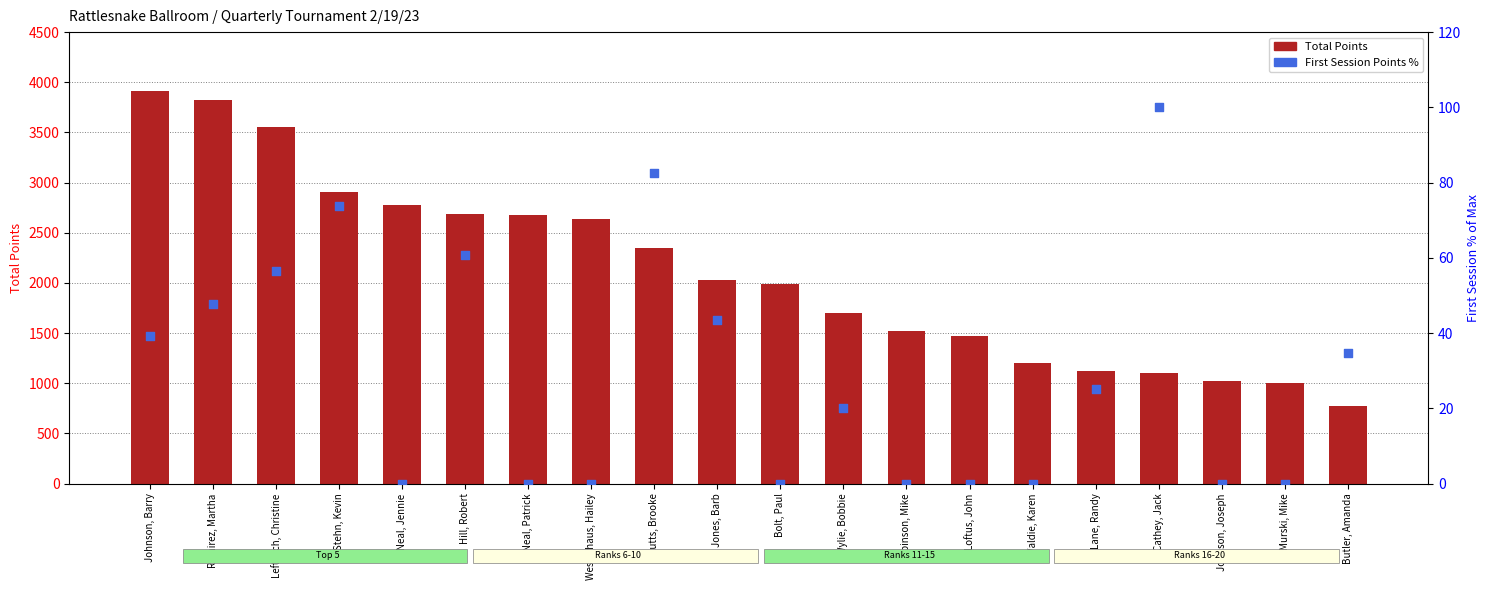

Is the value of Total Points at Cathey, Jack greater than the value of First Session Points % at Wylie, Bobbie?

Yes